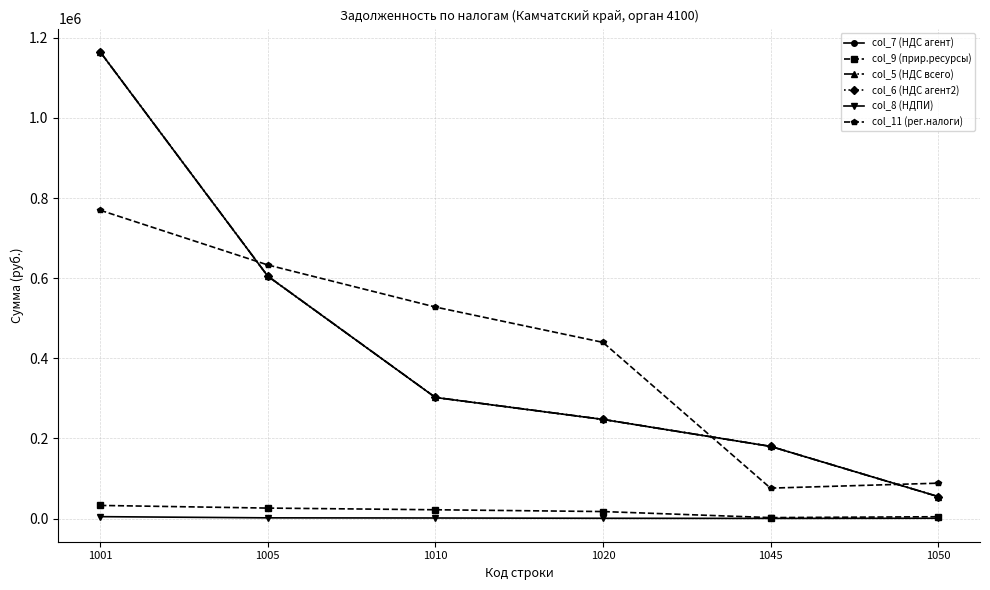

Which series has the largest range (max minus min)?

col_5 (НДС всего)